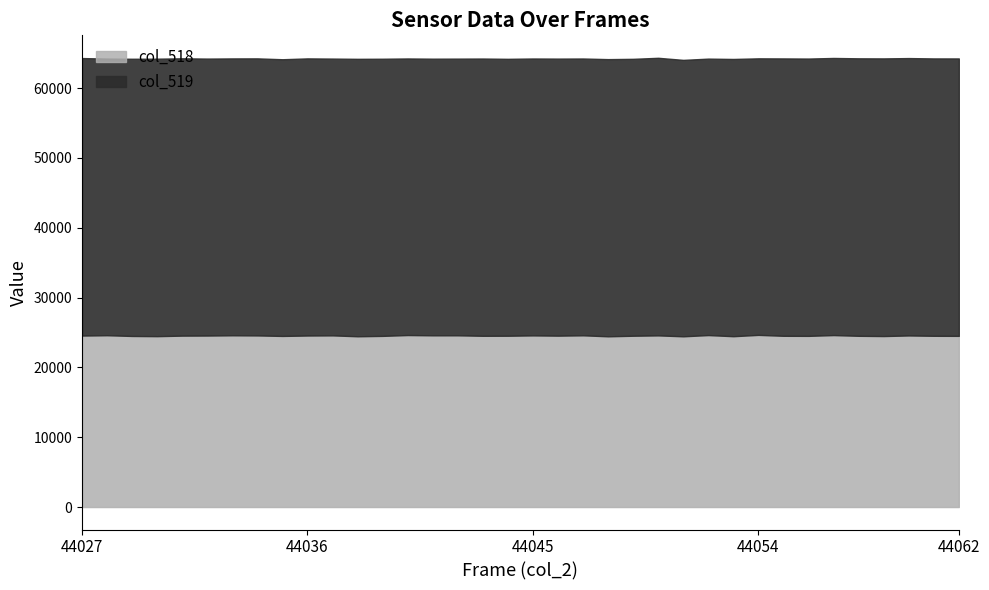

How many categories are shown in the chart?

36